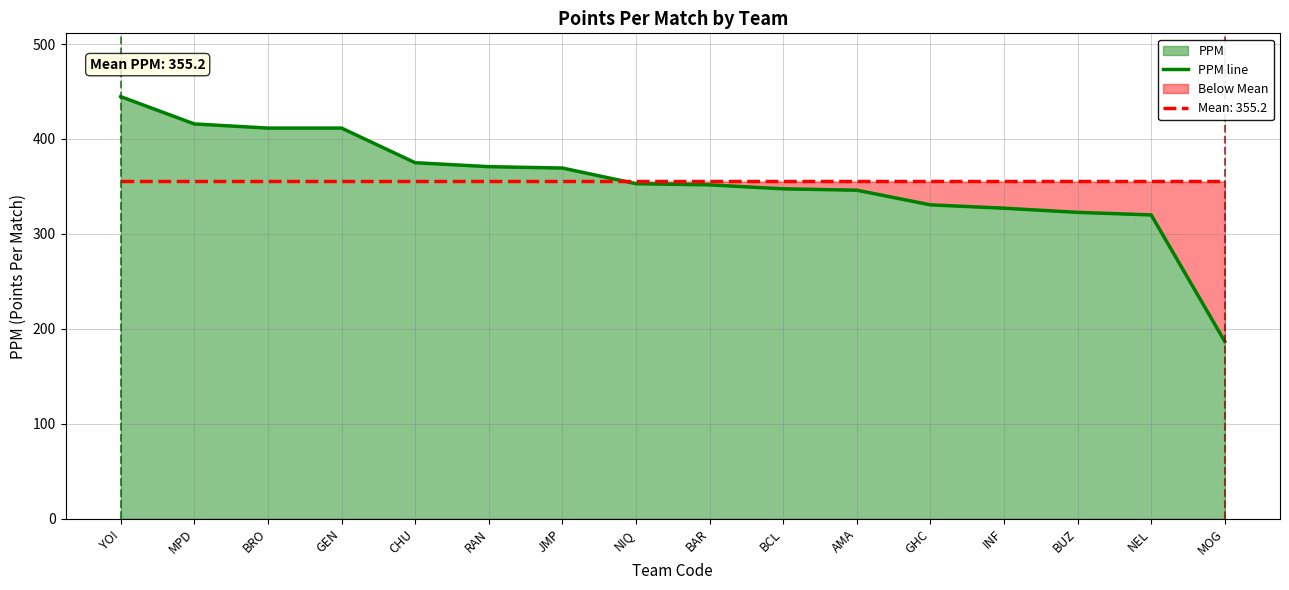

Reading left to right, transcribe all the data shown in this chart.

444.6	415.8	411.5	411.5	375.0	370.8	369.4	352.9	351.7	347.5	346.0	330.6	327.1	322.7	320.0	186.7